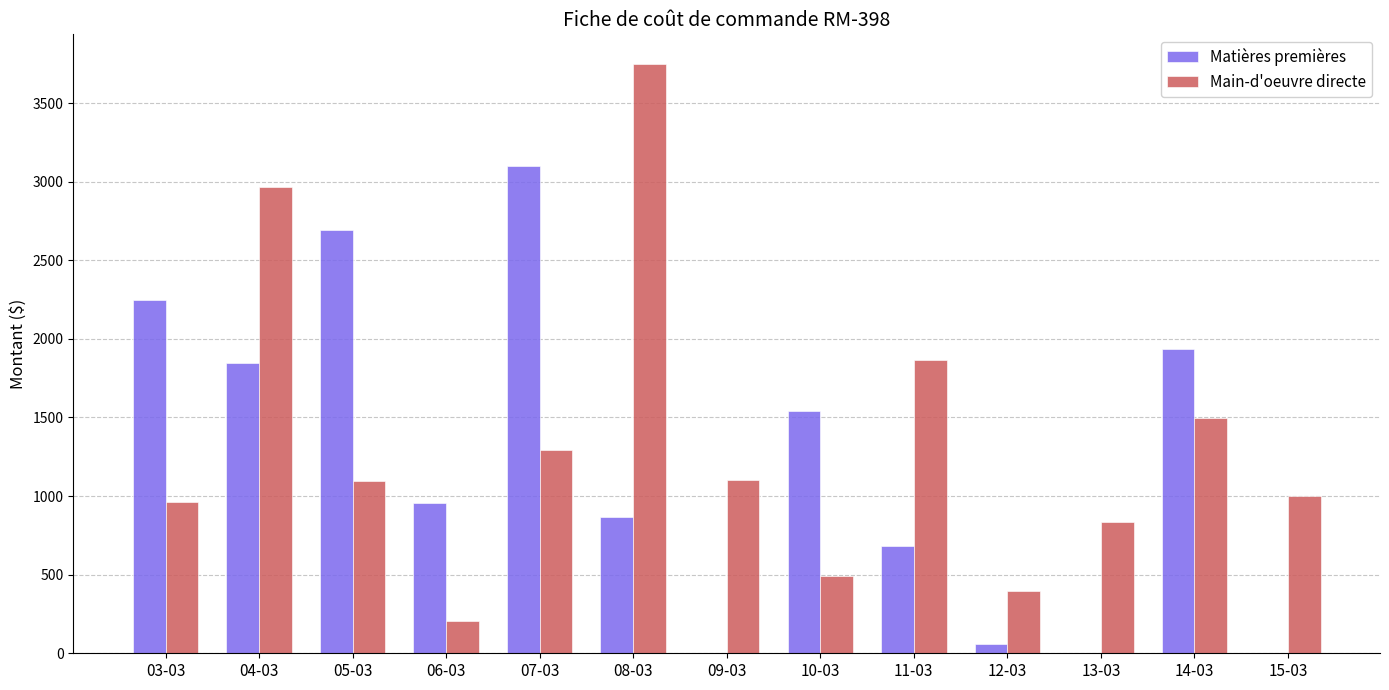

Which series has the largest total across all categories?

Main-d'oeuvre directe